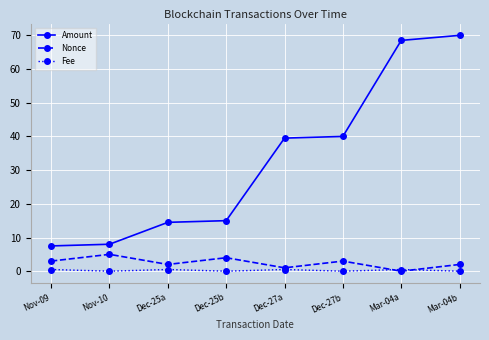

Rank the series by their maximum value, from highest to lowest.

Amount, Nonce, Fee